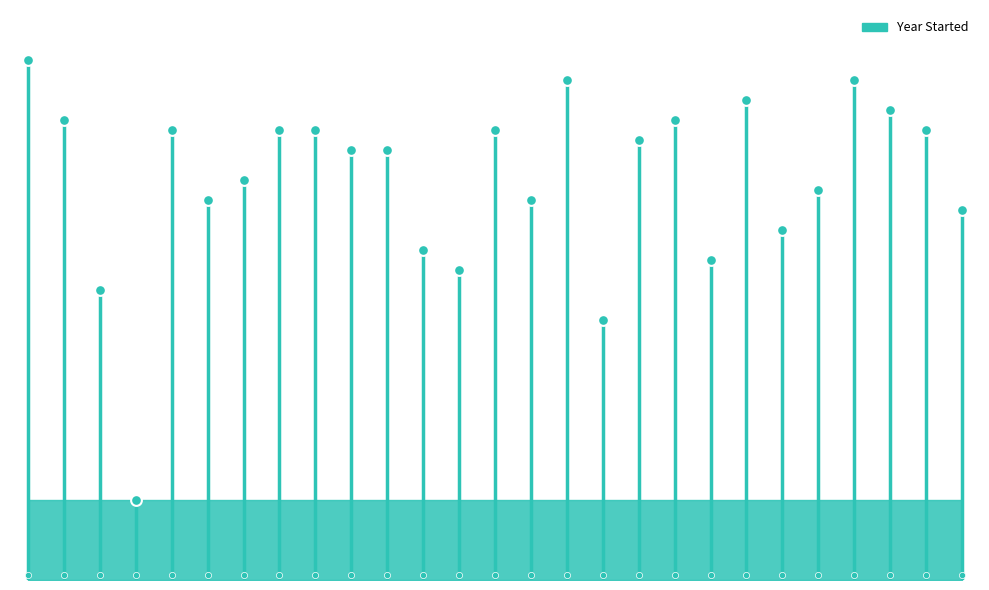

Between FEV Tutor and GoBoard, which is larger?

GoBoard